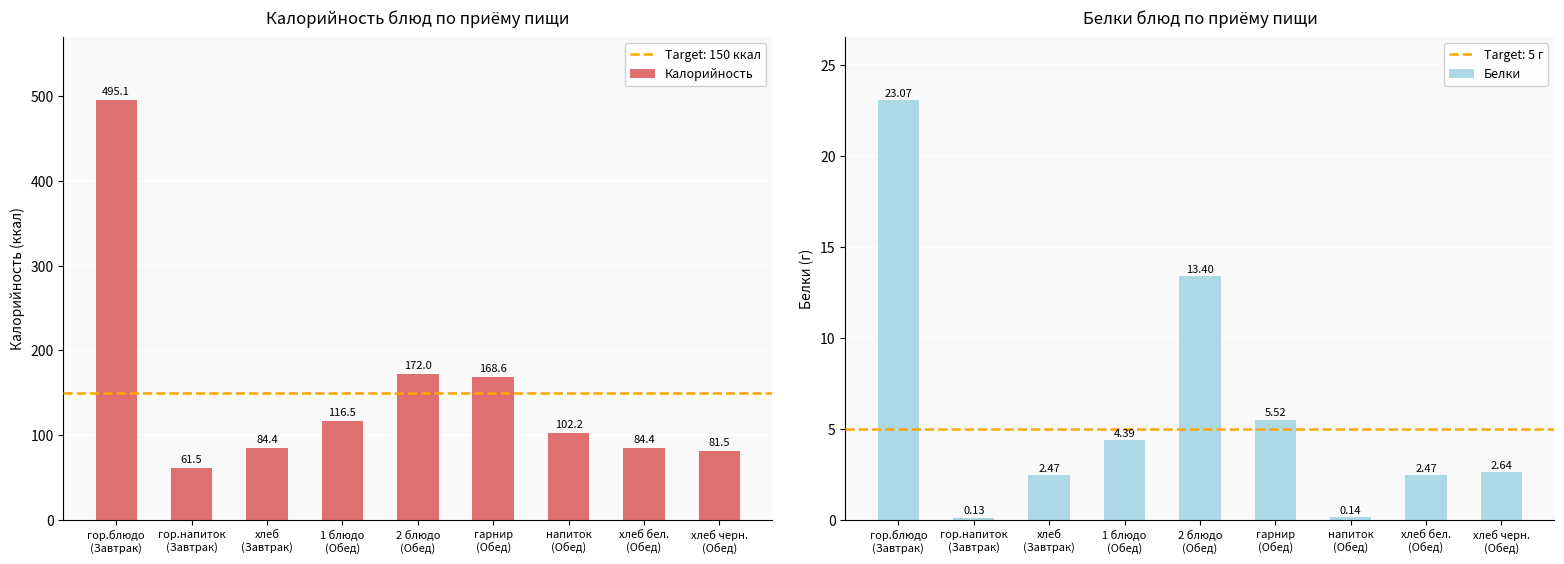

Reading left to right, list all the values displayed in this chart.

Калорийность: 495.1	61.5	84.4	116.5	172.0	168.6	102.2	84.4	81.5
Белки: 23.1	0.1	2.5	4.4	13.4	5.5	0.1	2.5	2.6